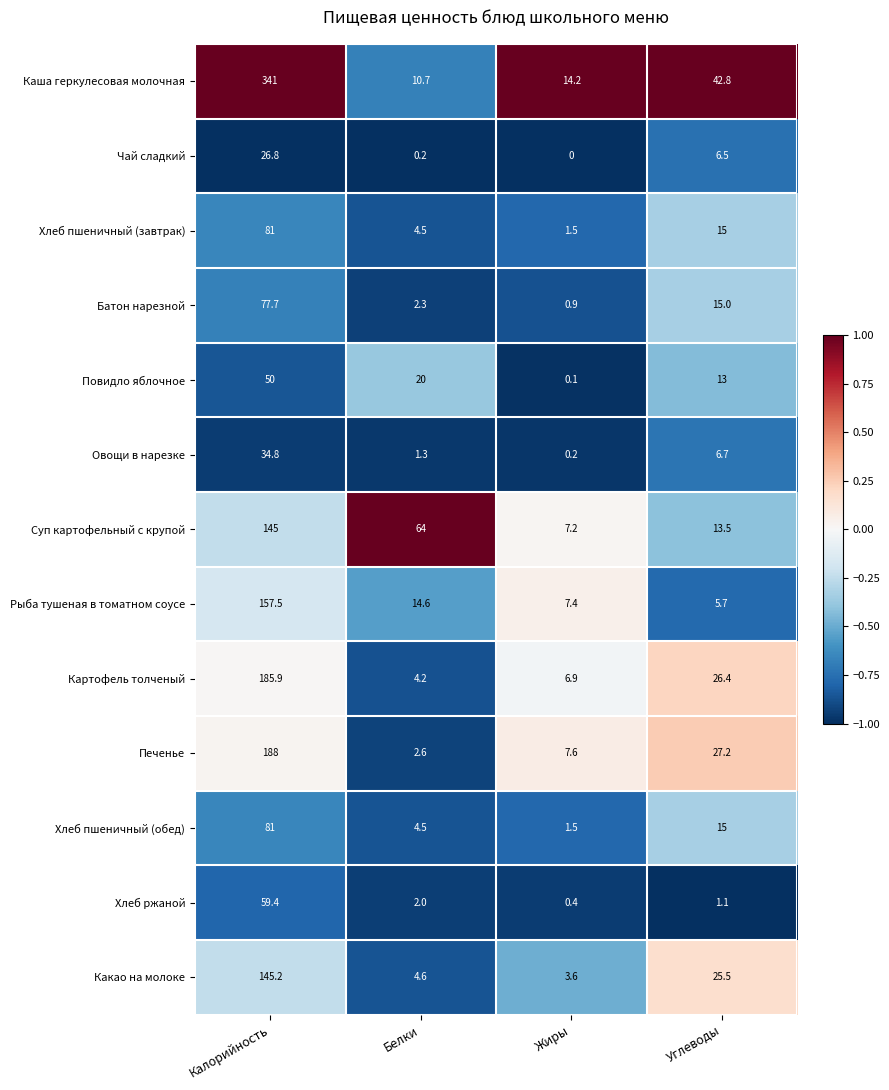

What is the difference between the Какао на молоке values at Белки and Жиры?

1.0